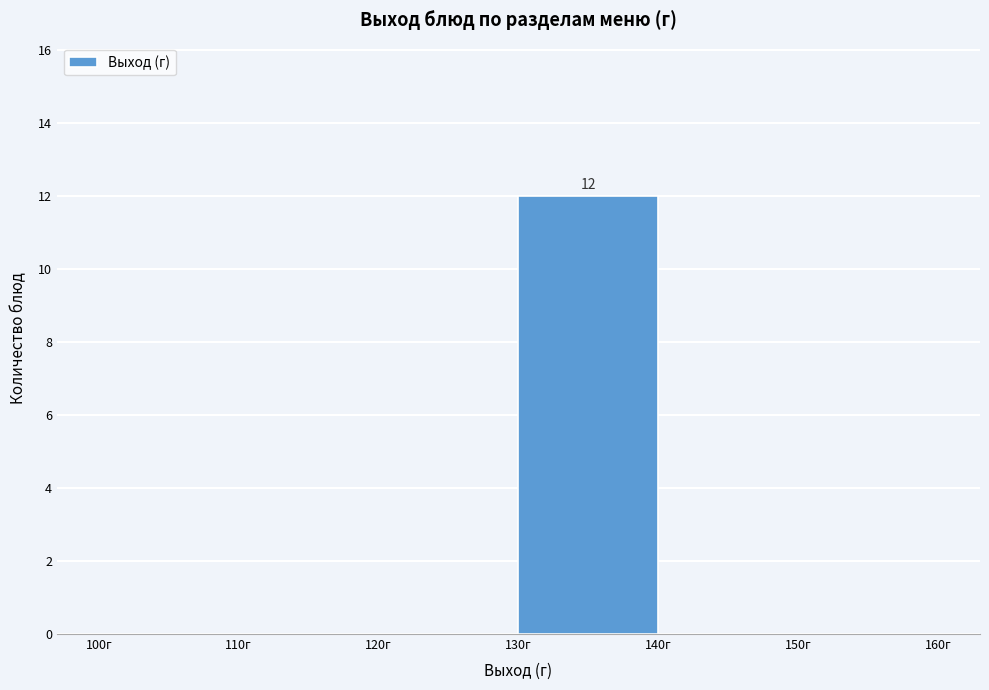

Over which range of the x-axis is the bar tallest?

130 to 140